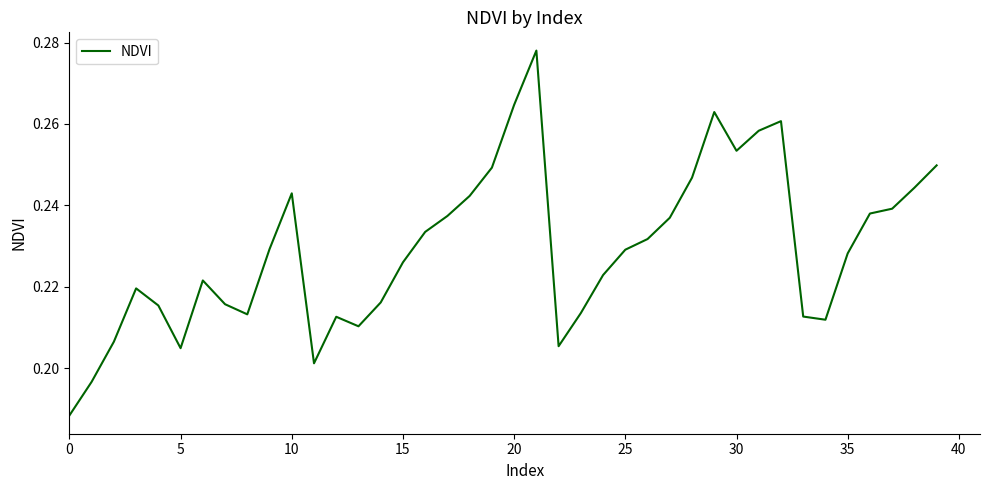

How many distinct data groups are displayed?

1